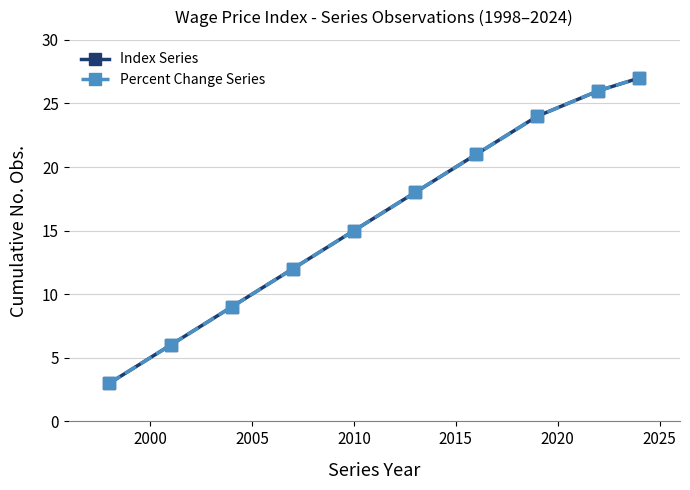

At how many categories does at least one series exceed 14?

6